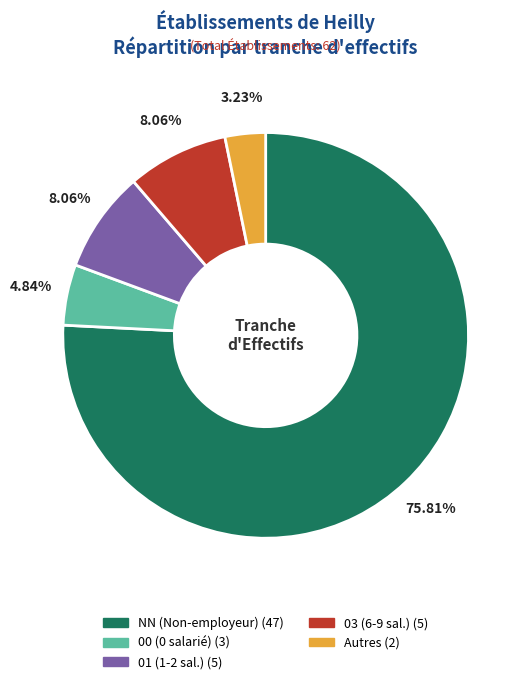

Is there any slice that represents more than half of the pie?

Yes